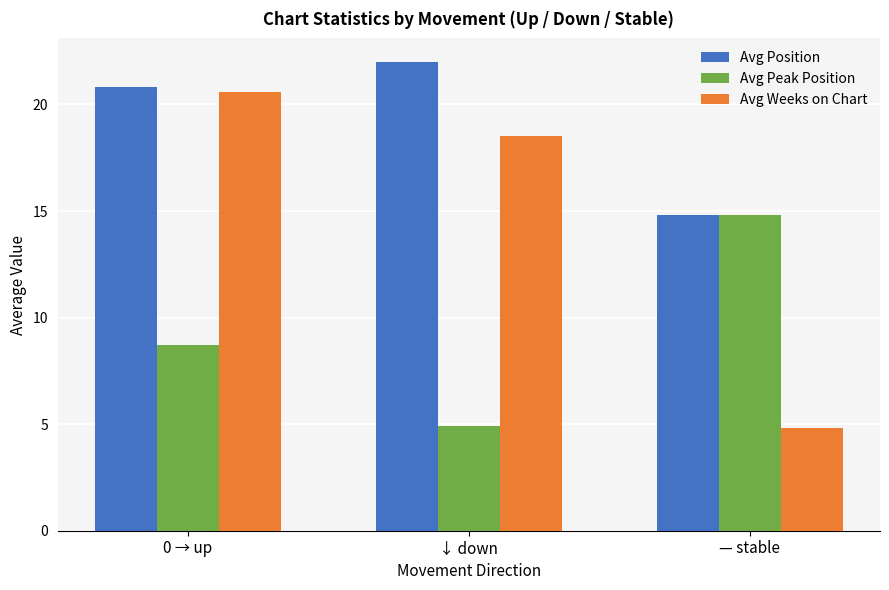

What is the label of the 1st bar from the left?

0 → up